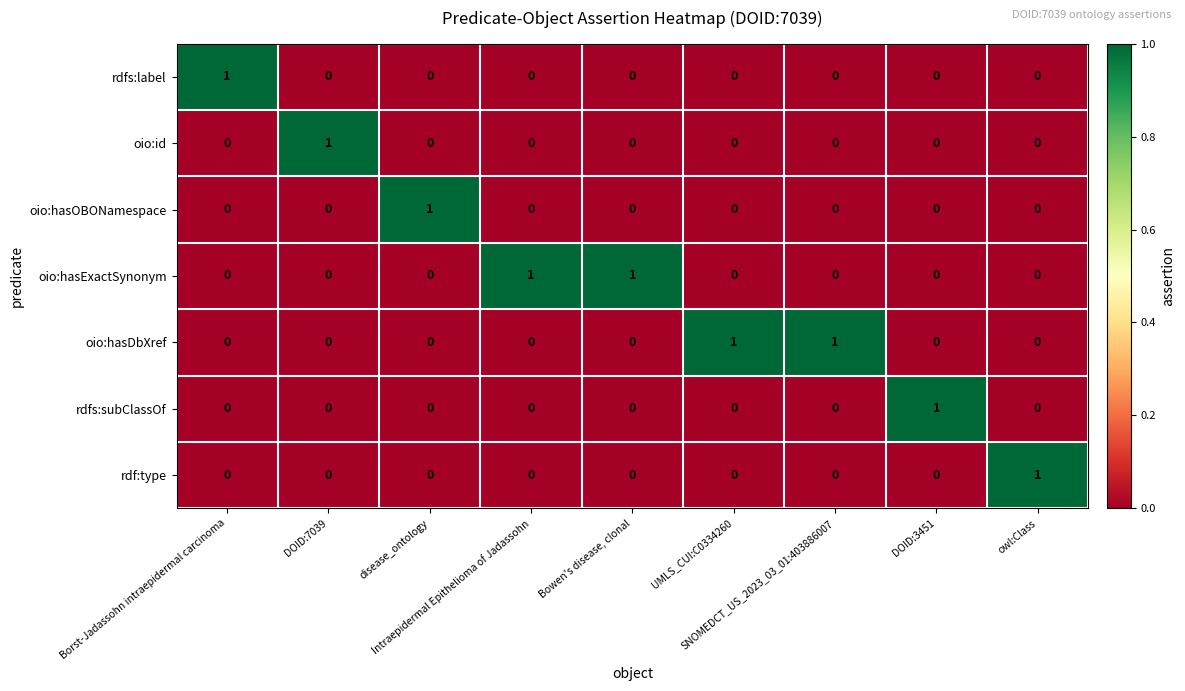

Count the rdf:type values in the range 0 to 1.

9